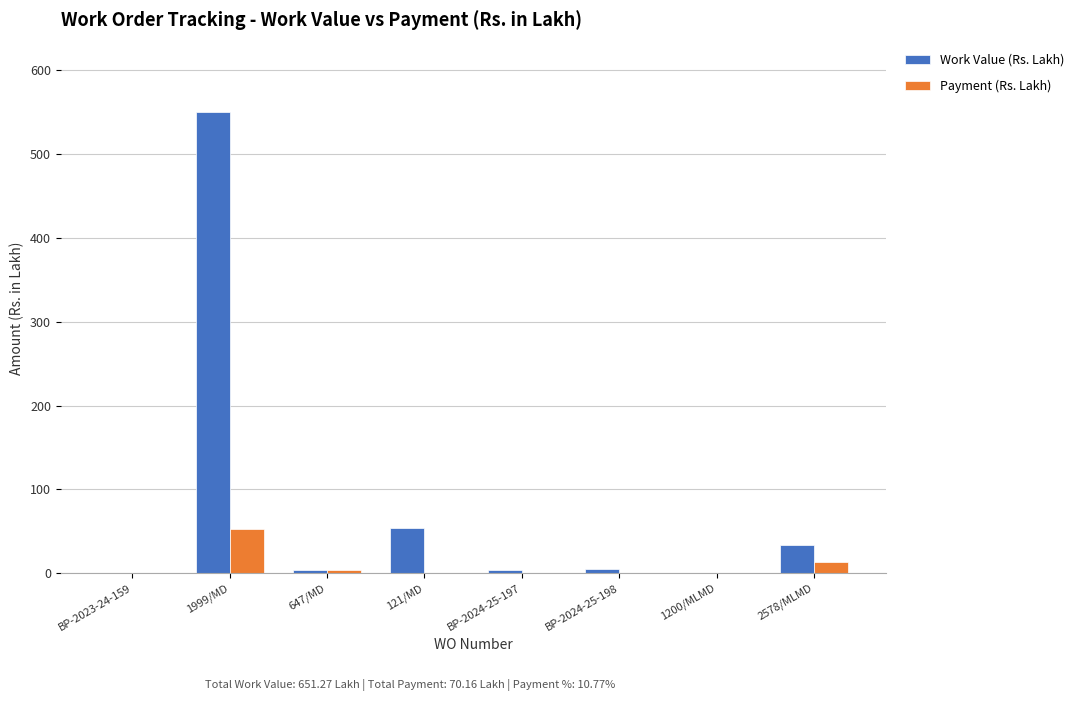

How many series are shown in this chart?

2